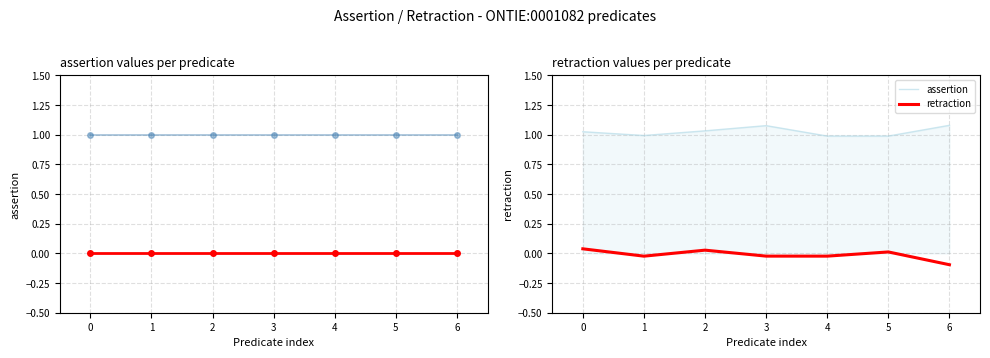

List the series in order of their peak value, highest first.

assertion, retraction